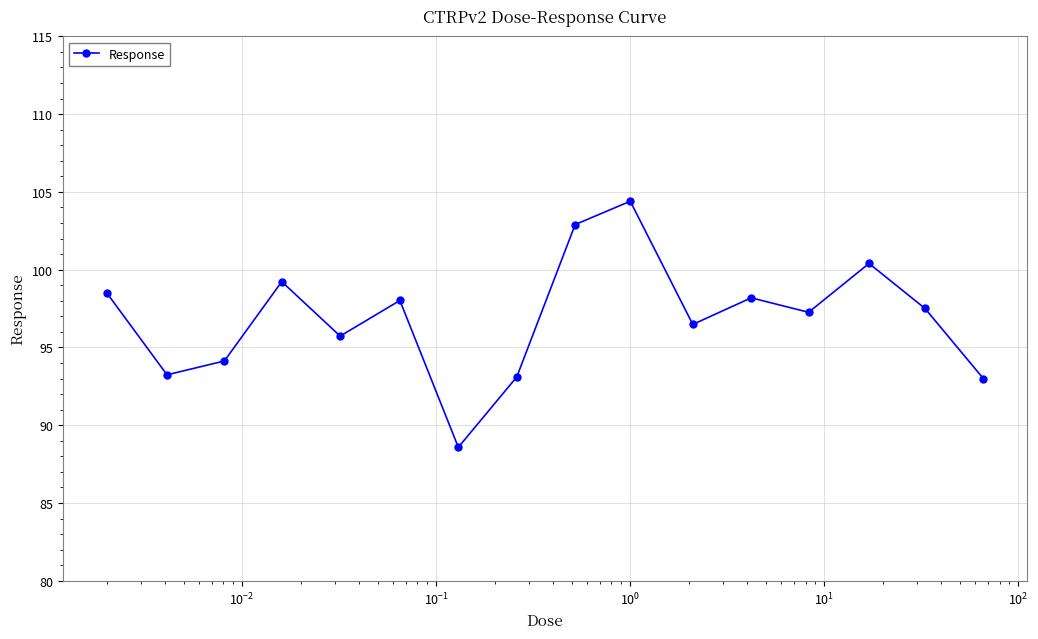

What is the sum of all values?

1550.7